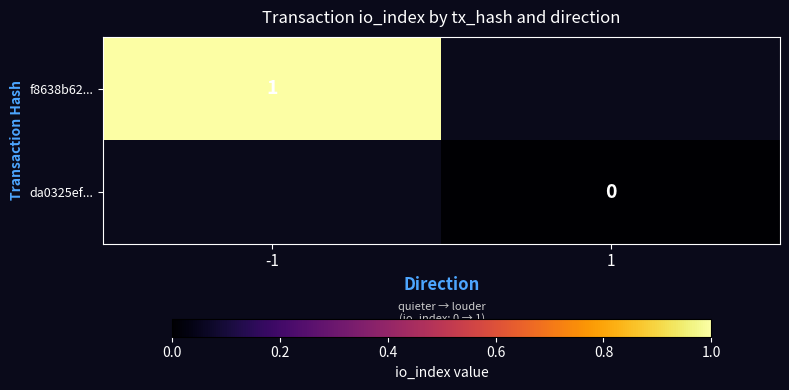

What is the greatest value displayed?

1.0